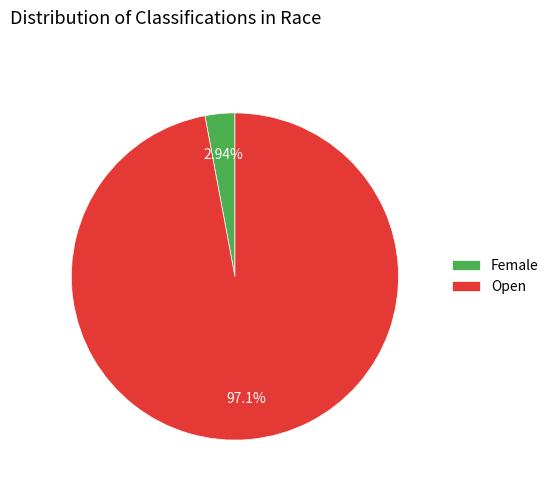

Which slice is the largest?

Open